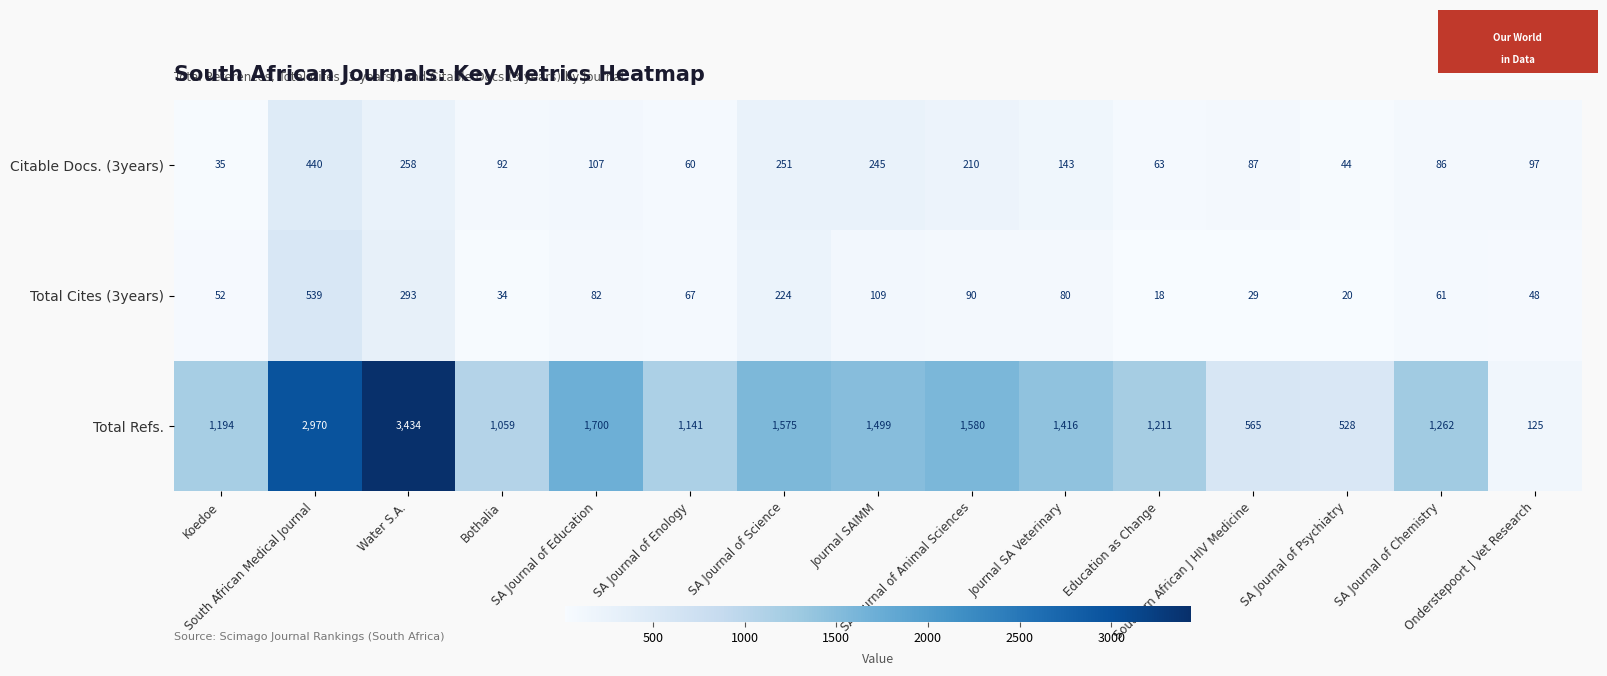

At how many categories does at least one series exceed 138?

14